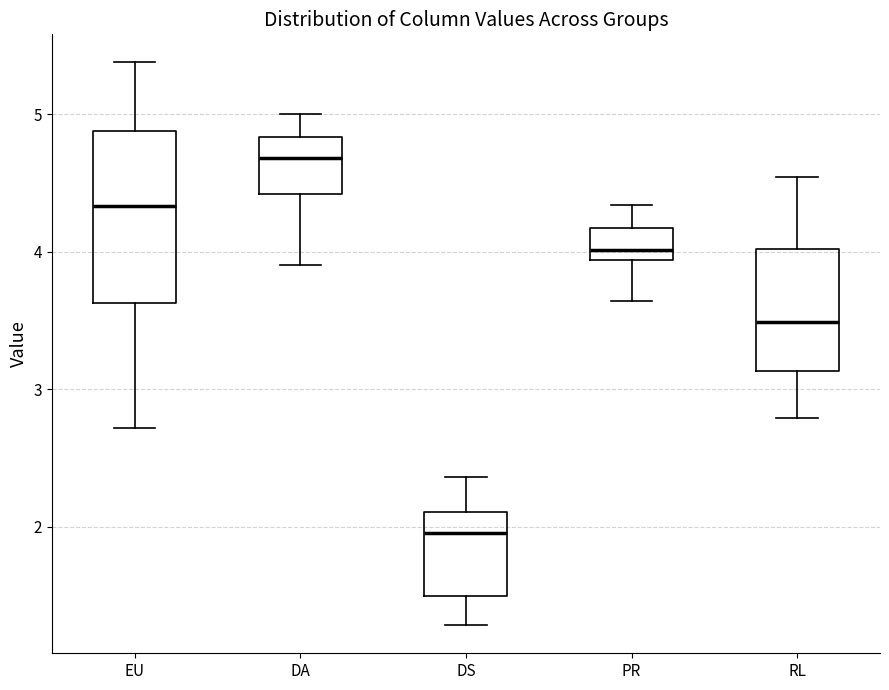

Which box has the lowest median line?

DS